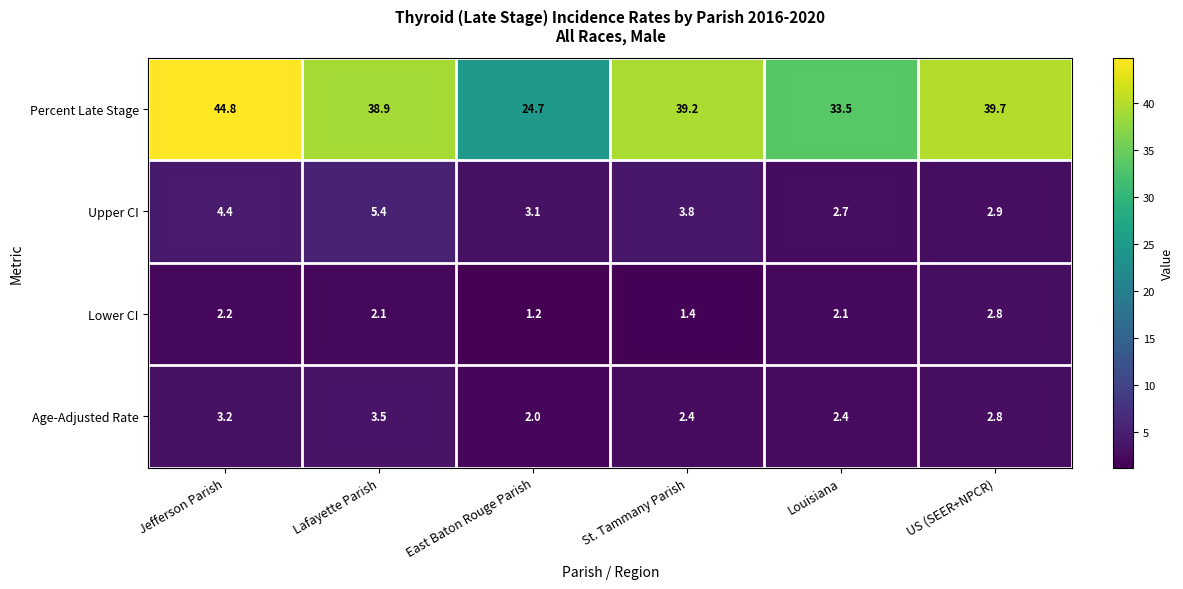

At which label does Percent Late Stage first exceed 39?

Jefferson Parish